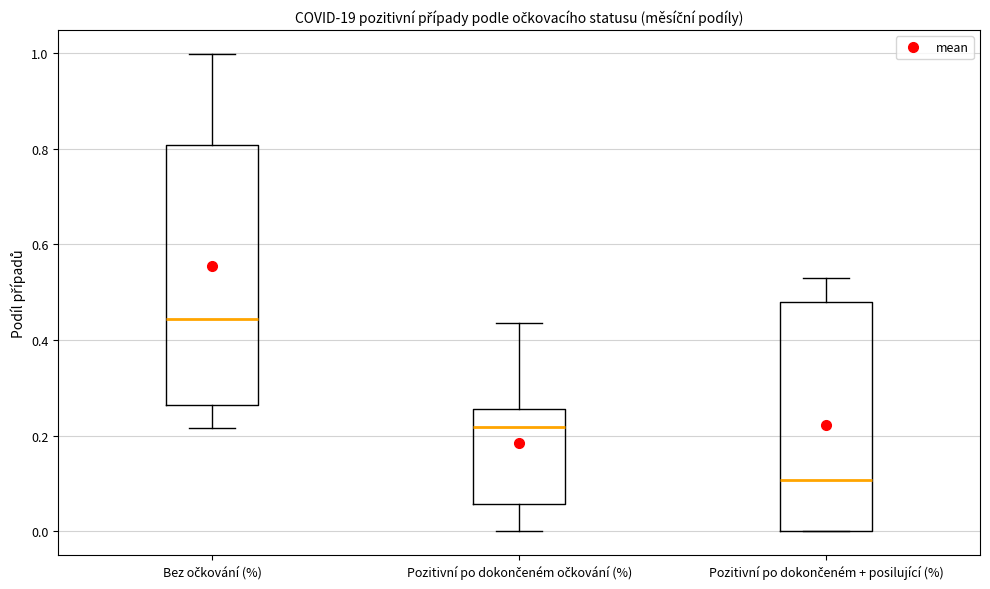

Reading left to right, transcribe this box plot: for each box, give where its median line is, the range the box spans, and where its two whiskers end, as read against the y-axis. The values are not printed on the chart, so give them approximately, as read against the axis.

Bez očkování (%): median 0.44, box 0.26 to 0.80, whiskers 0.22 to 1.00
Pozitivní po dokončeném očkování (%): median 0.22, box 0.06 to 0.26, whiskers 0.00 to 0.44
Pozitivní po dokončeném + posilující (%): median 0.10, box 0.00 to 0.48, whiskers 0.00 to 0.52